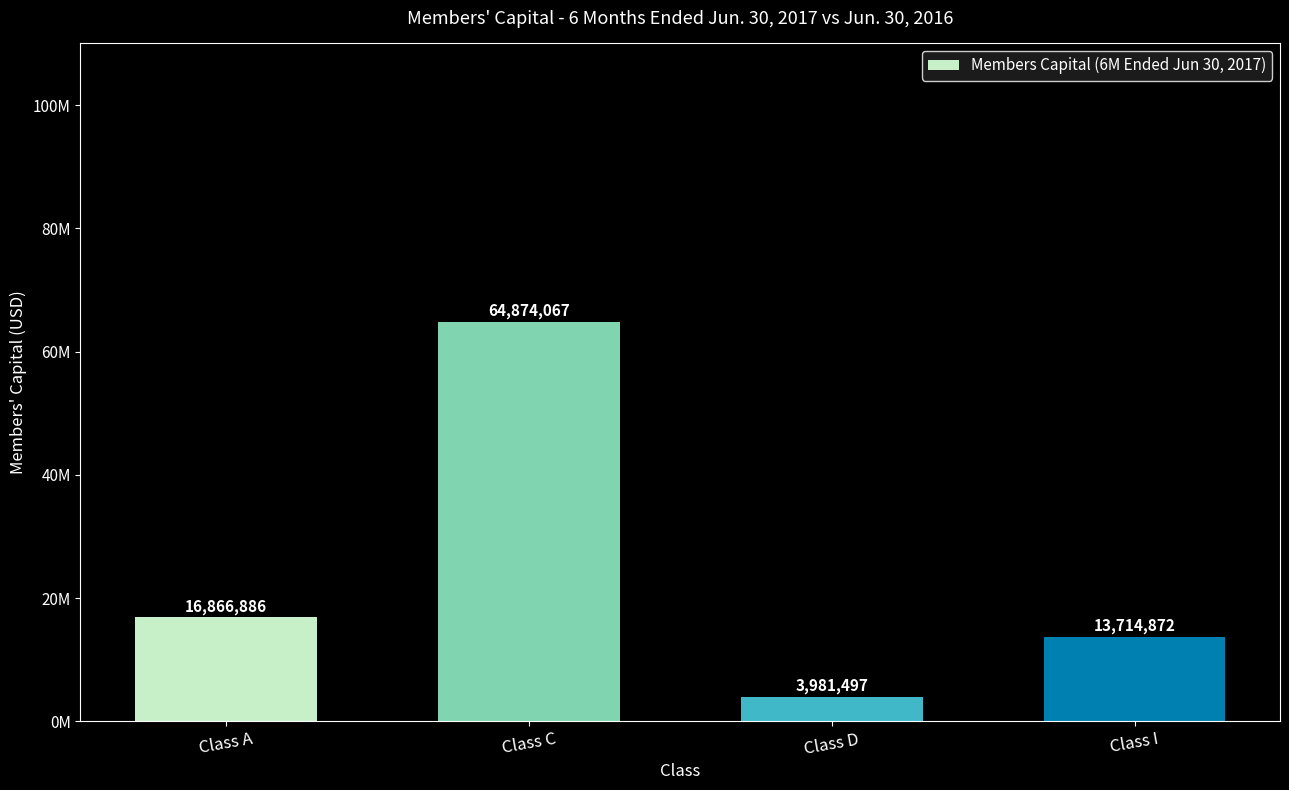

Does the chart contain stacked bars?

No